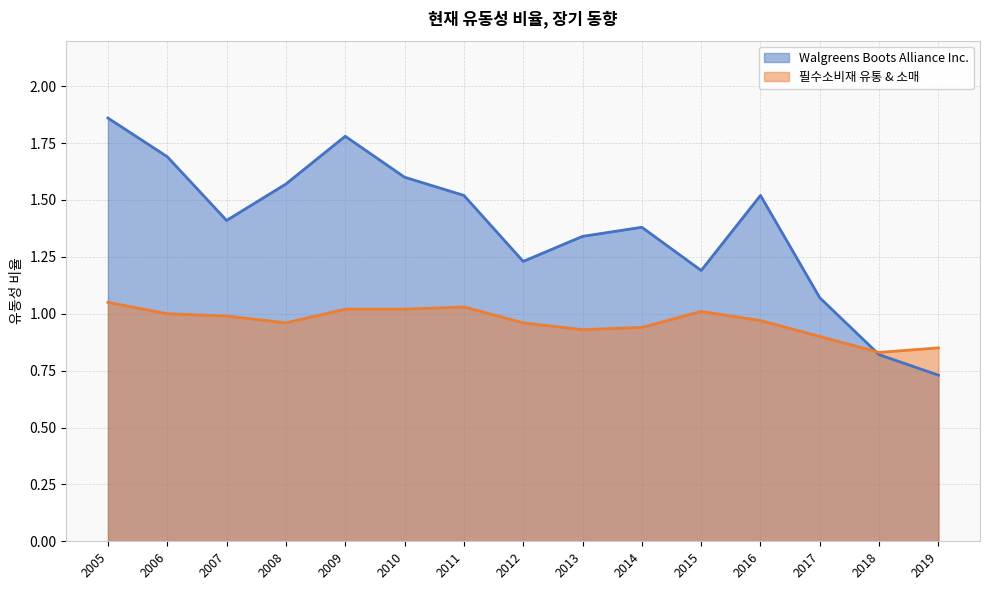

Which series has the largest total across all categories?

Walgreens Boots Alliance Inc.